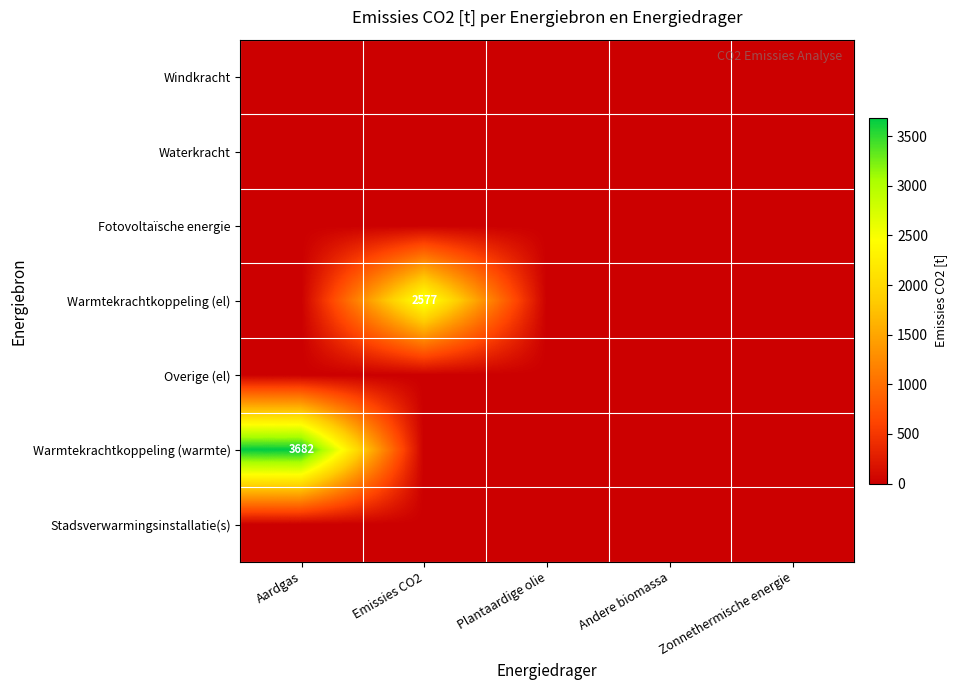

The value of Warmtekrachtkoppeling (warmte) at Aardgas is 3682. True or false?

True